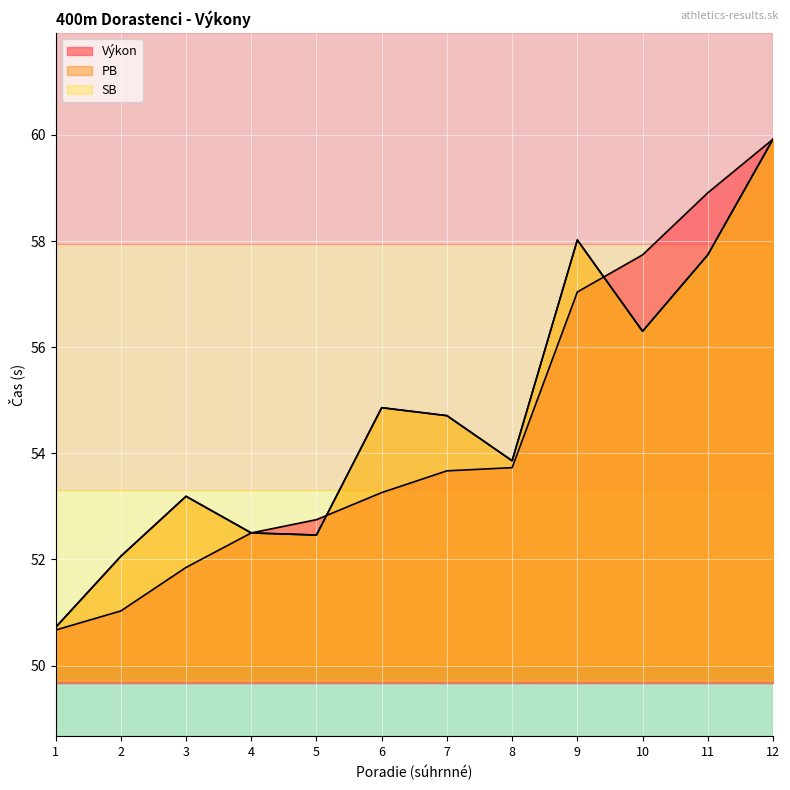

Rank the categories by SB value from lowest to highest.

1, 2, 5, 4, 3, 8, 7, 6, 10, 11, 9, 12